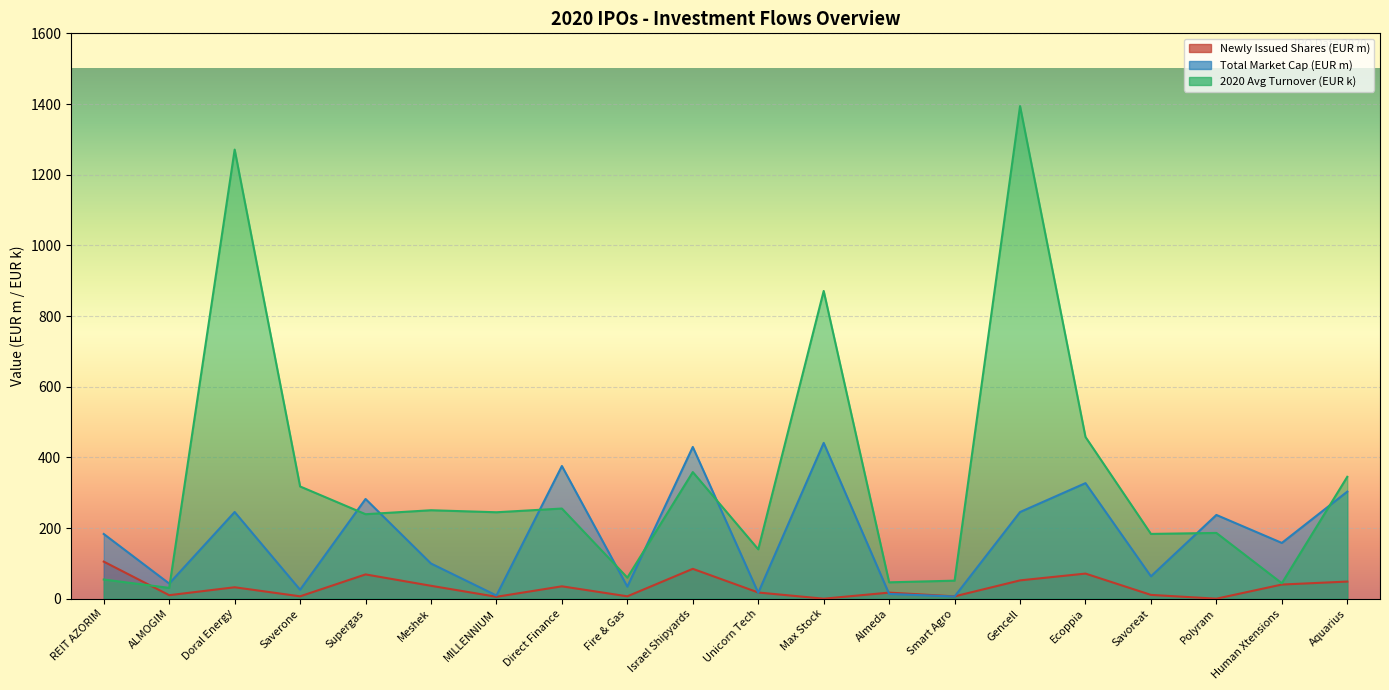

Where is the first local minimum for Total Market Cap (EUR m)?

ALMOGIM